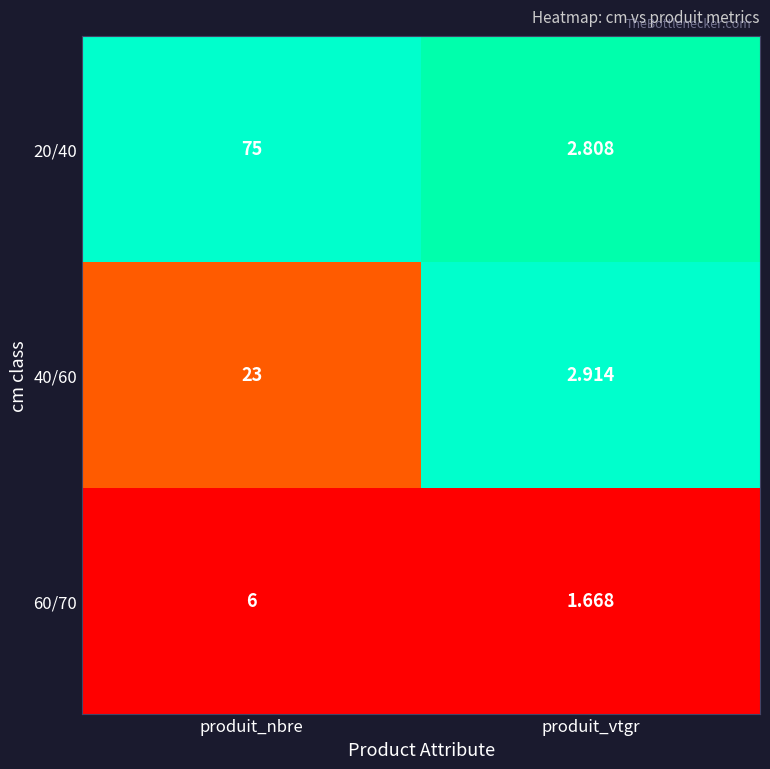

Rank the categories by 20/40 value from lowest to highest.

produit_vtgr, produit_nbre